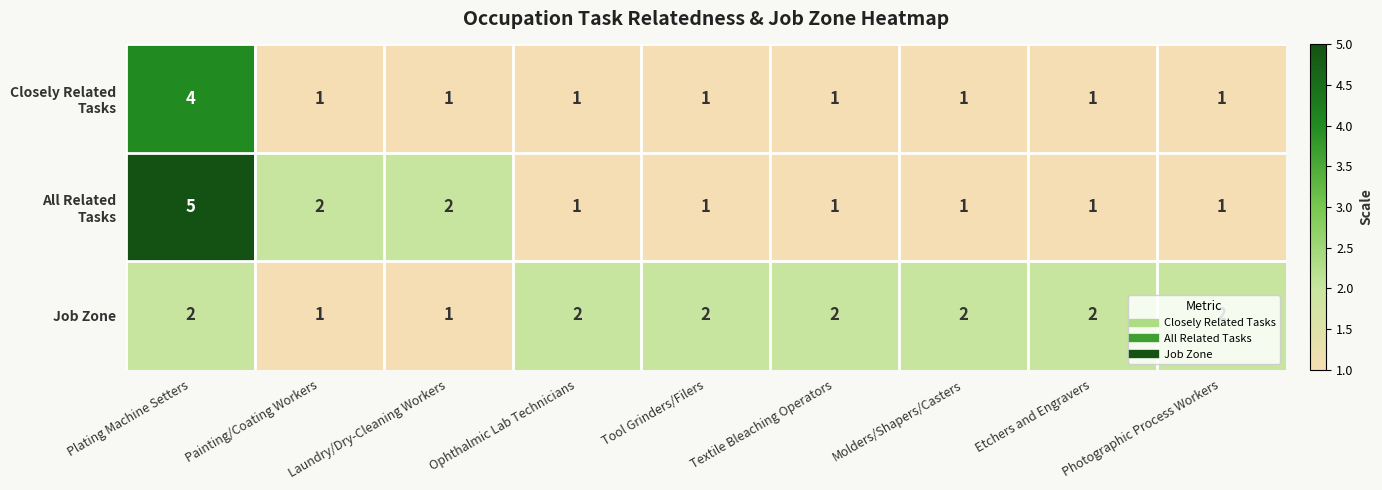

What is the total value across all series at Tool Grinders/Filers?

4